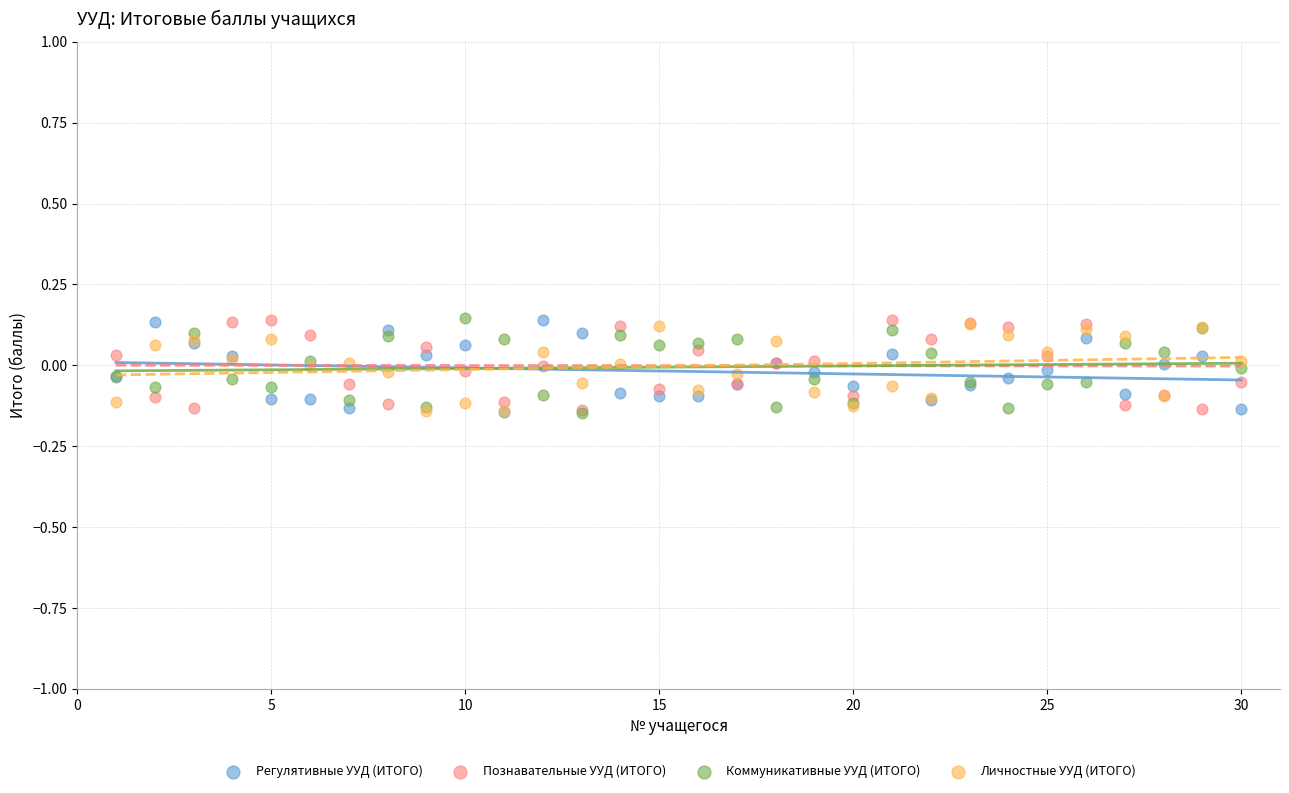

What are all the series names shown in the legend?

Регулятивные УУД (ИТОГО), Познавательные УУД (ИТОГО), Коммуникативные УУД (ИТОГО), Личностные УУД (ИТОГО)